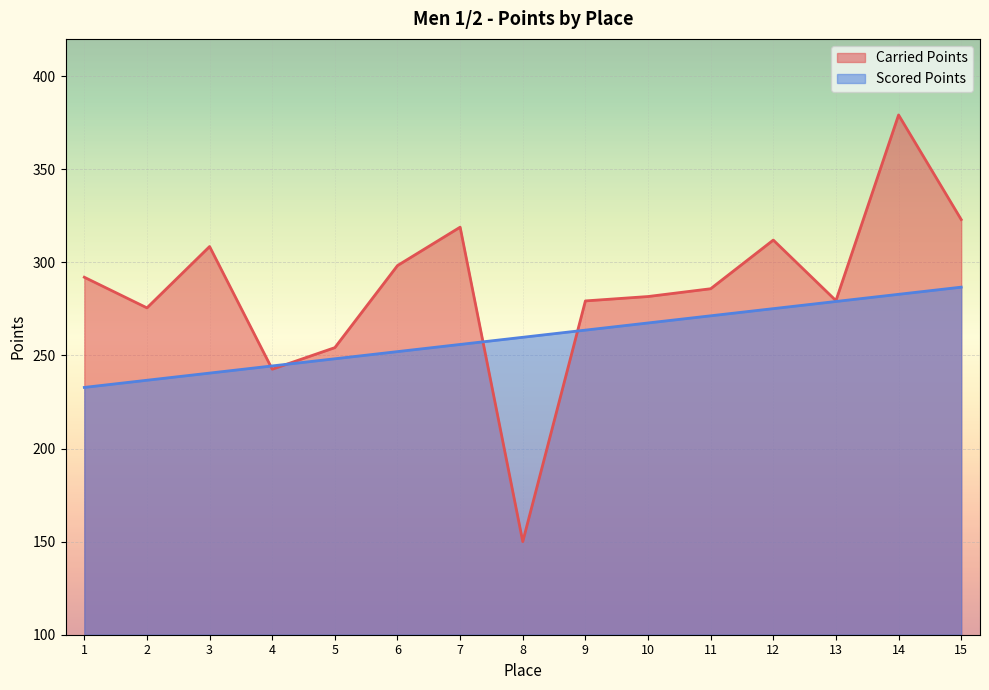

At how many categories does at least one series exceed 313?

3